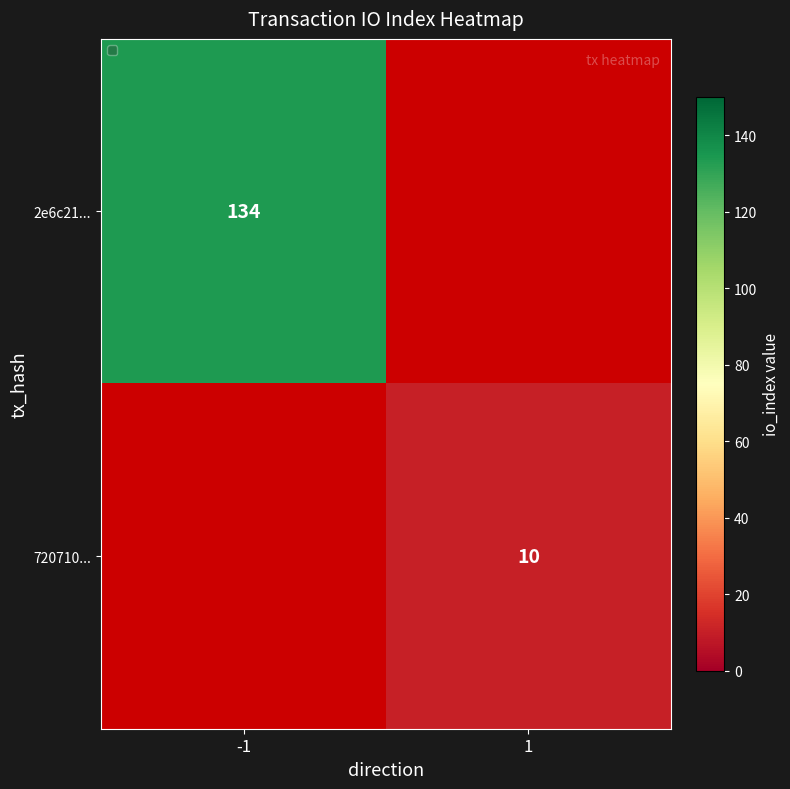

The value of 2e6c21... at -1 is 190. True or false?

False